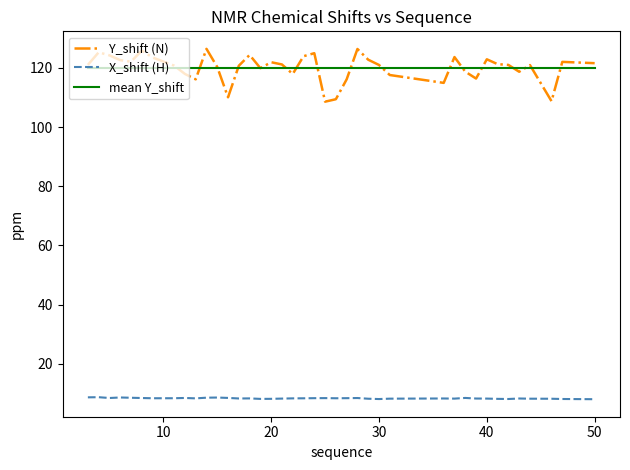

True or false: Y_shift (N) and mean Y_shift cross at least once.

True